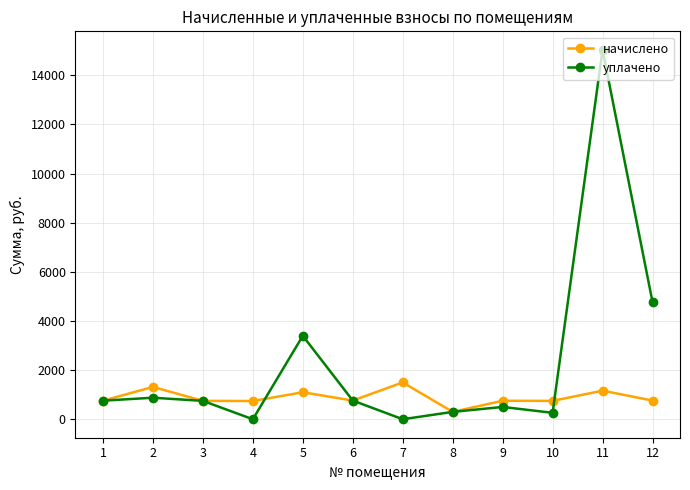

How many data points in начислено are above 760?

6